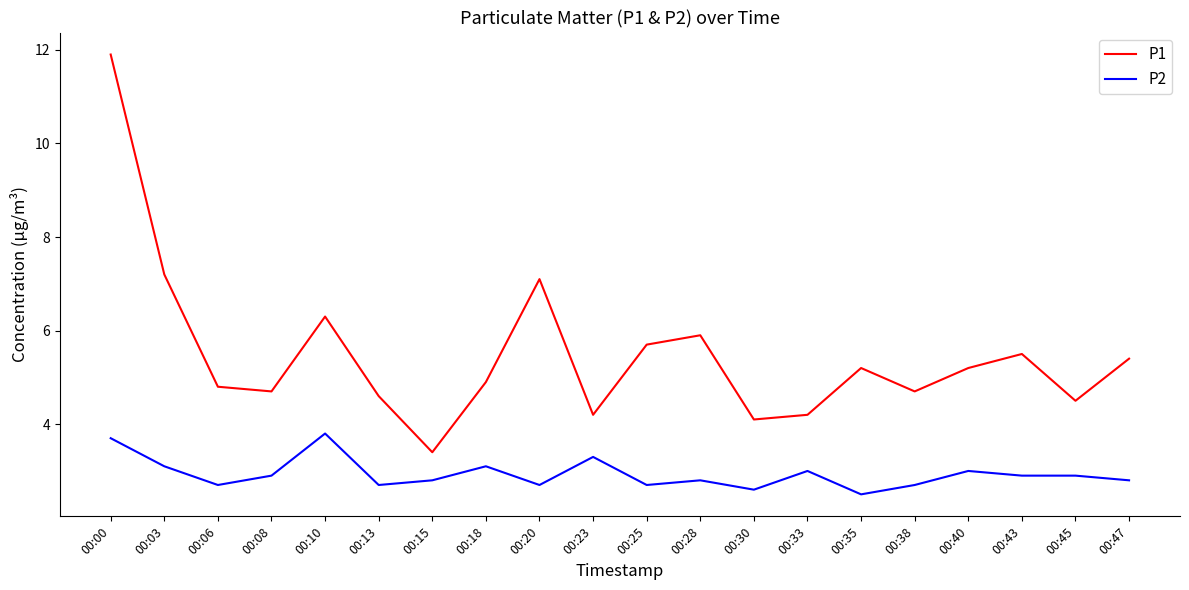

What is the maximum value for P2?

3.8